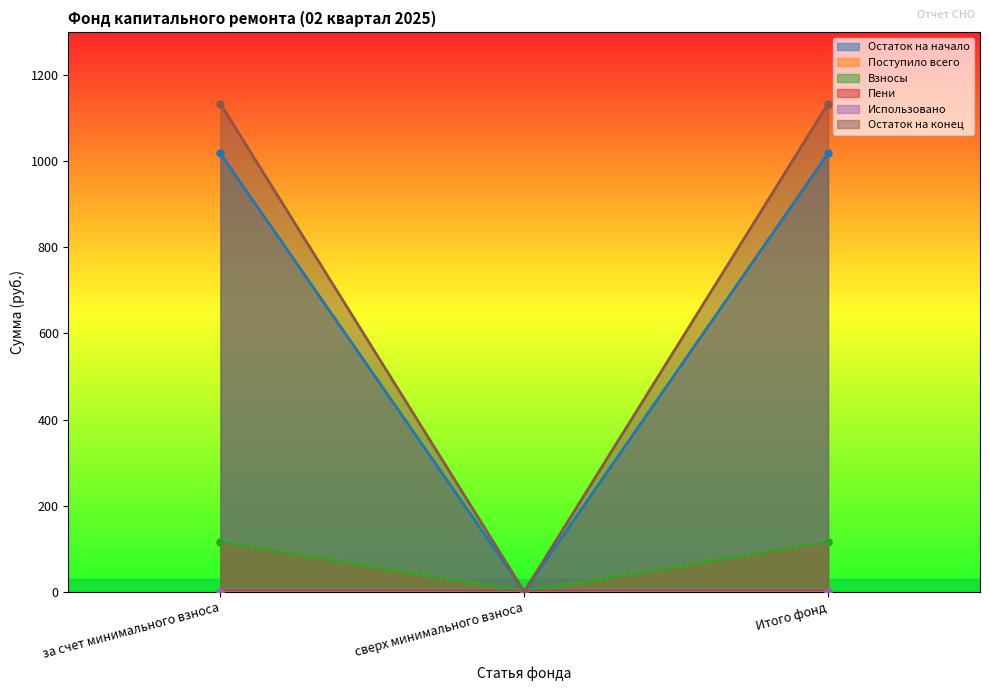

How many values in the Взносы series are below 115?

1